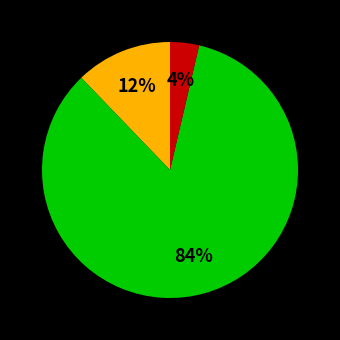

Is there any slice that represents more than half of the pie?

Yes